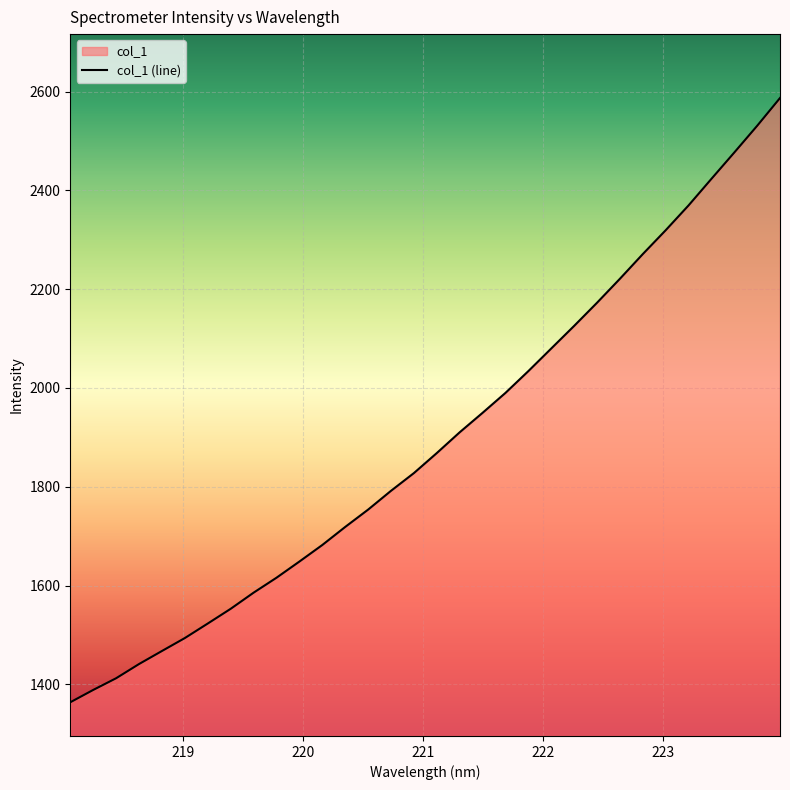

What is the minimum value shown in the chart?

1363.9